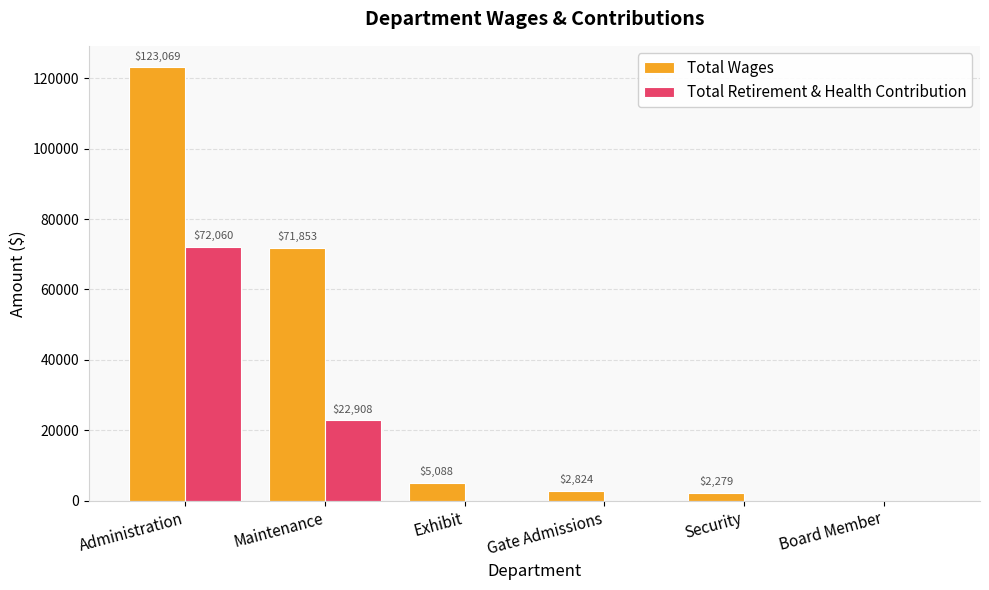

Reading left to right, list all the values displayed in this chart.

Total Wages: 123069	71853	5088	2824	2279	0
Total Retirement & Health Contribution: 72060	22908	0	0	0	0